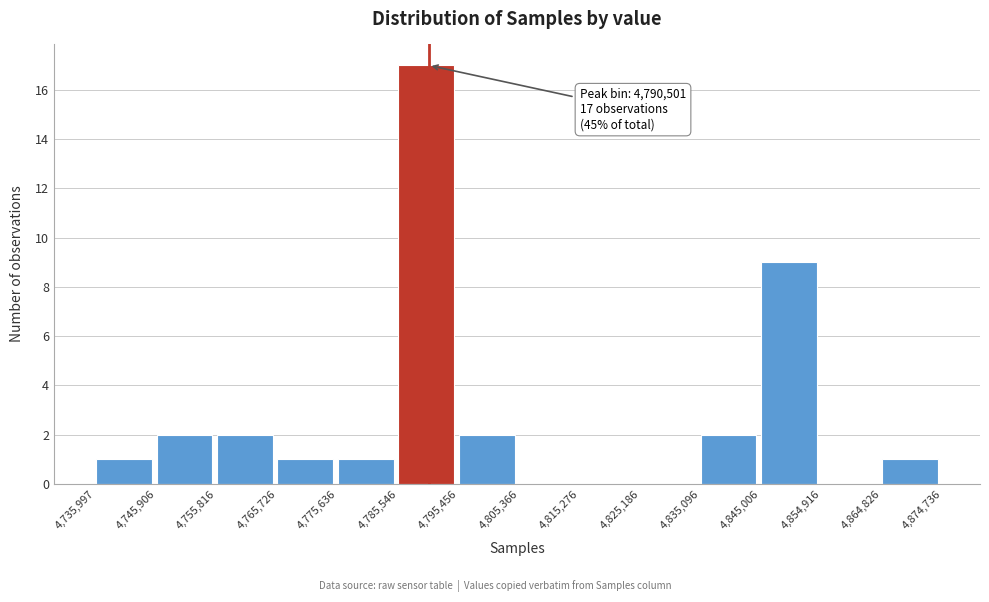

Which range on the x-axis has the tallest bar?

4,785,546 to 4,795,456